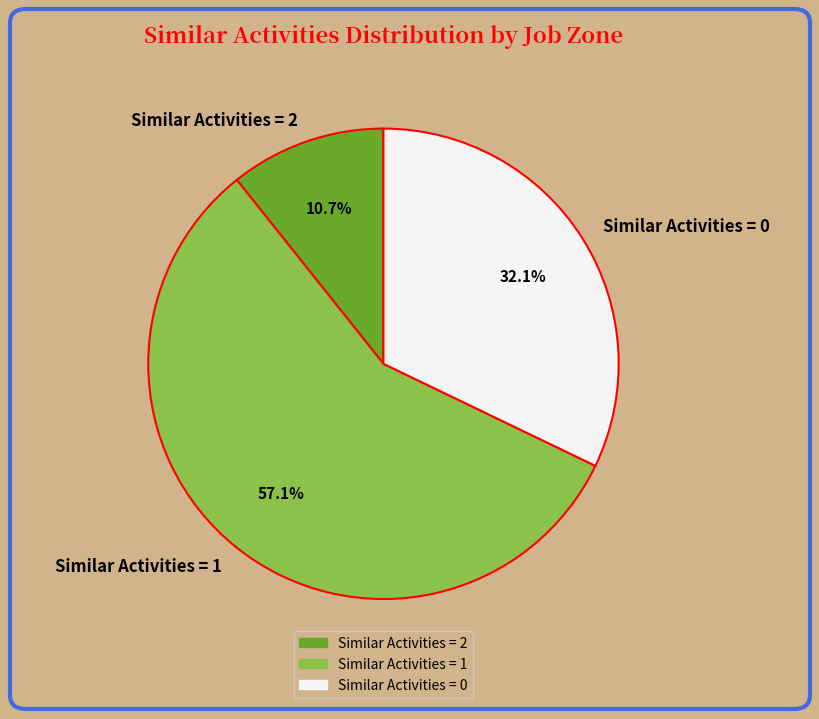

What is the majority slice?

Similar Activities = 1